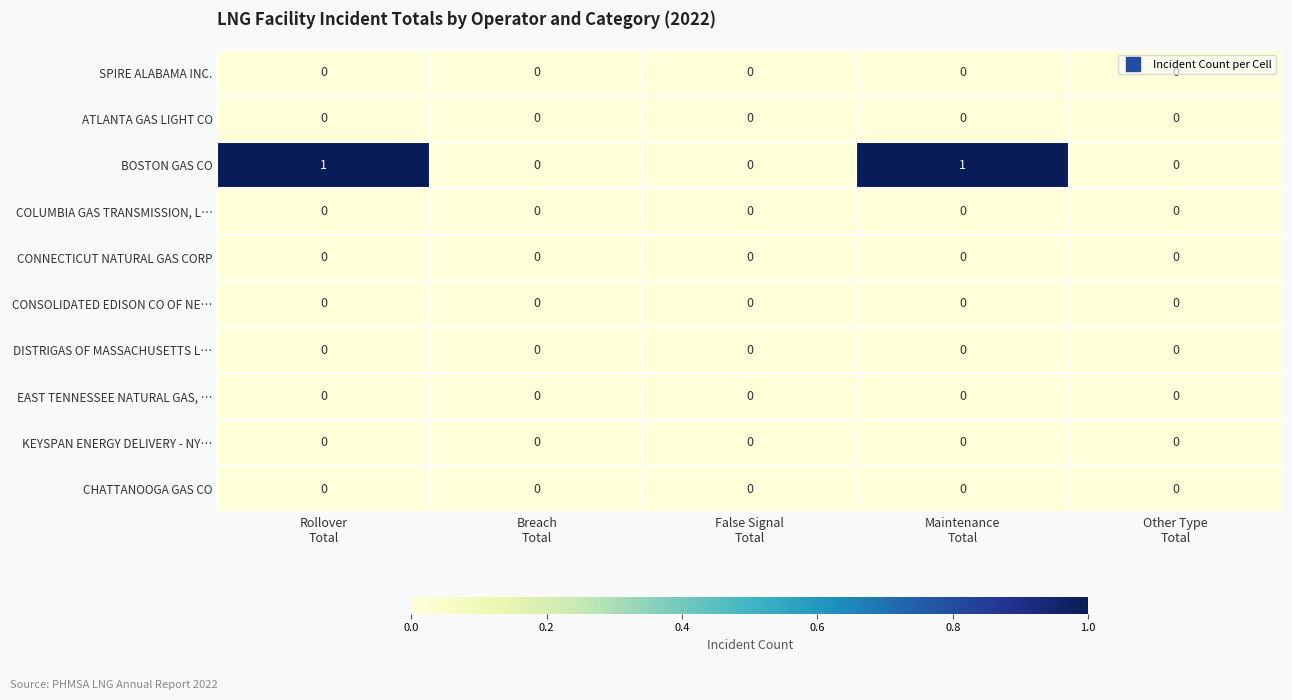

Which series has the widest spread of values?

BOSTON GAS CO